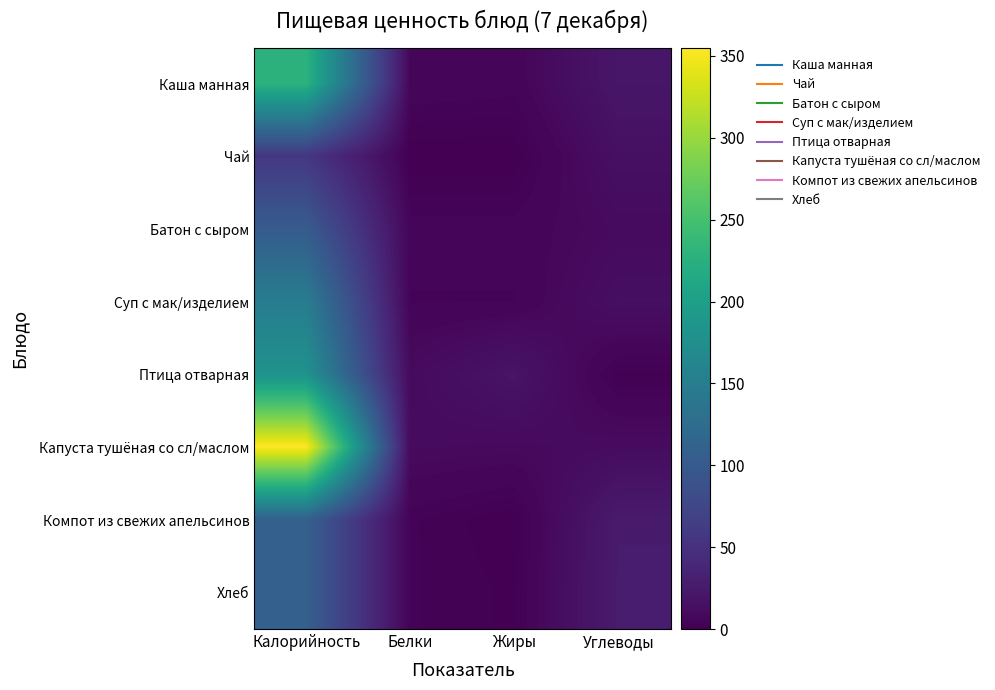

List the series in order of their peak value, lowest first.

Чай, Батон с сыром, Компот из свежих апельсинов, Хлеб, Суп с мак/изделием, Птица отварная, Каша манная, Капуста тушёная со сл/маслом